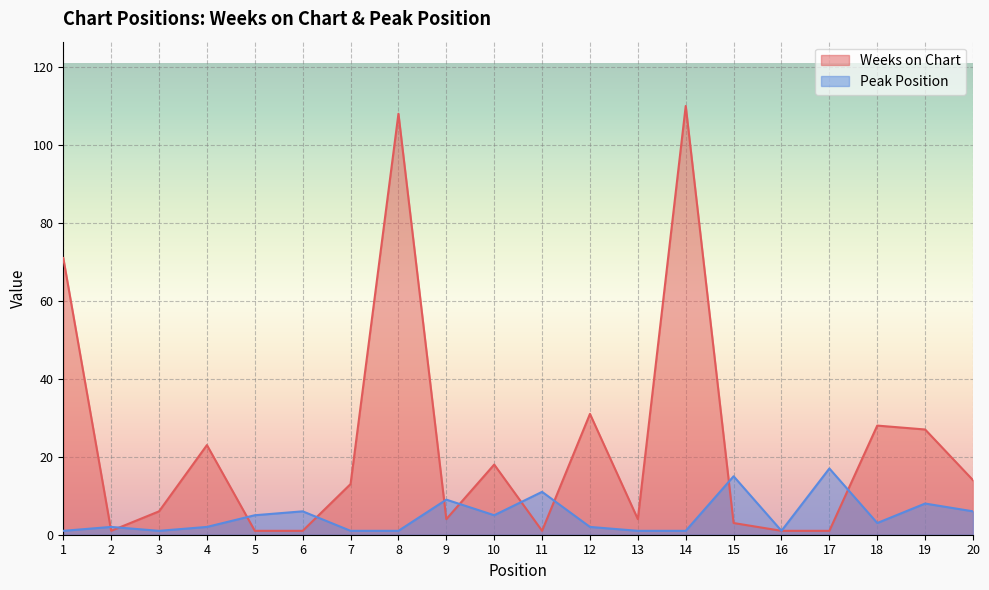

Is the value of Weeks on Chart at 4 greater than the value of Peak Position at 3?

Yes